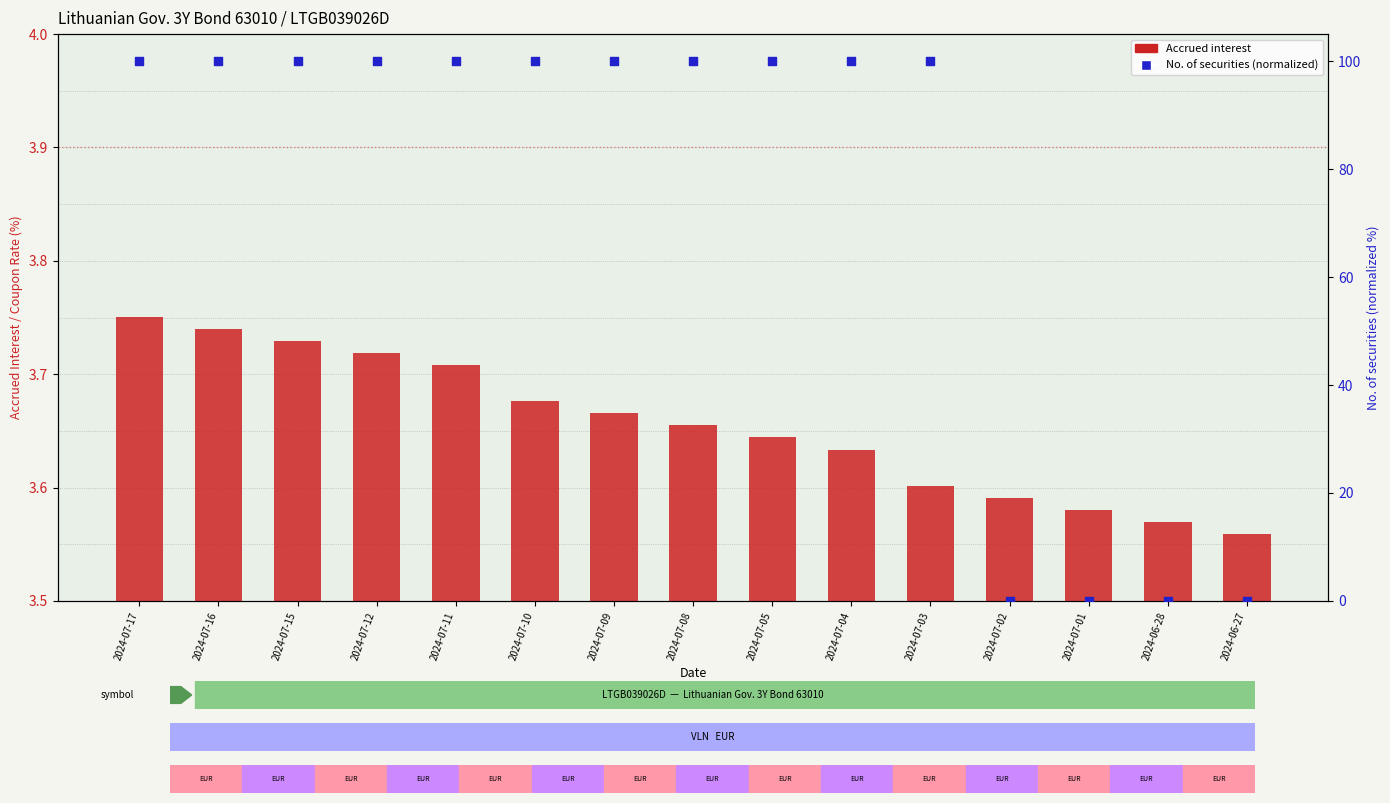

What are all the series names shown in the legend?

Accrued interest, No. of securities (normalized)